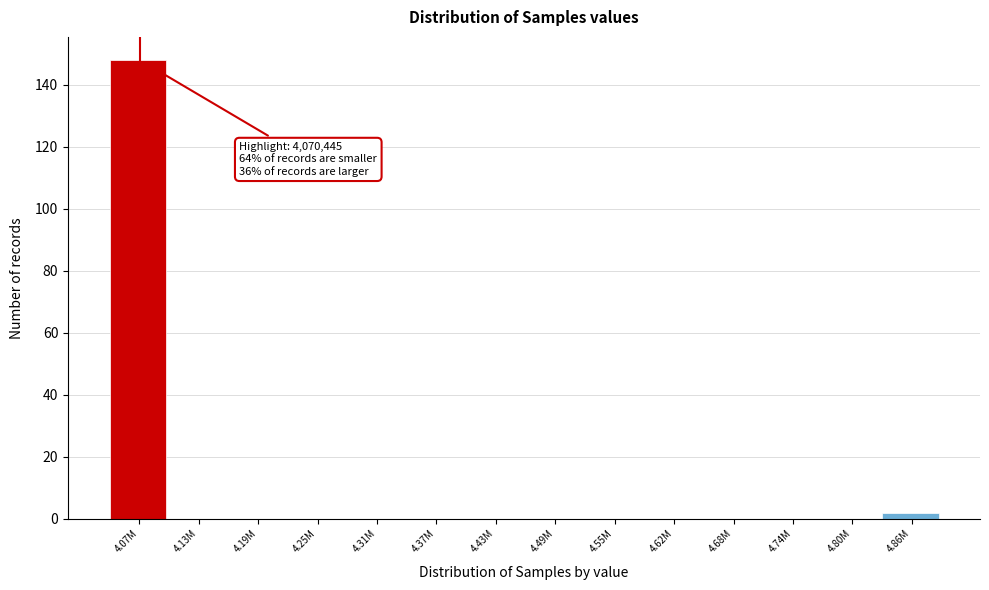

Reading left to right, what are all the values shown in this chart?

4.07M=148	4.13M=0	4.19M=0	4.25M=0	4.31M=0	4.37M=0	4.43M=0	4.49M=0	4.55M=0	4.62M=0	4.68M=0	4.74M=0	4.80M=0	4.86M=2